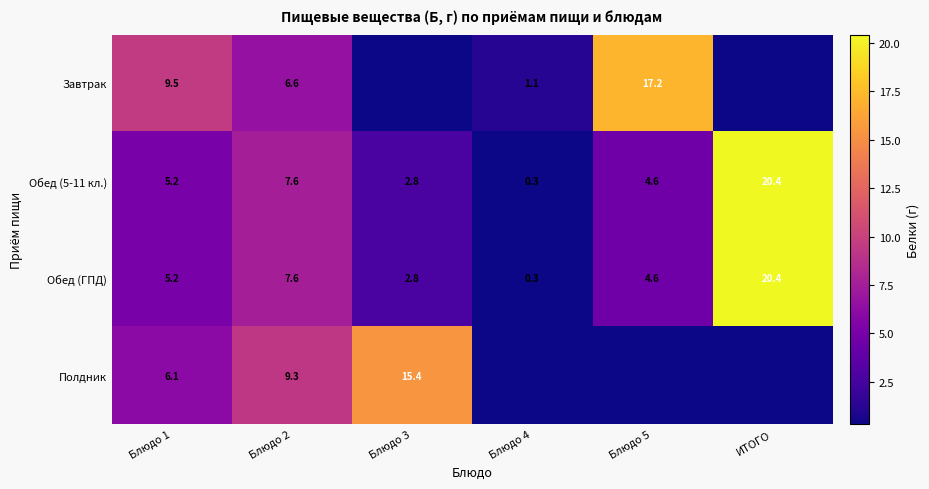

How many series are shown in this chart?

4